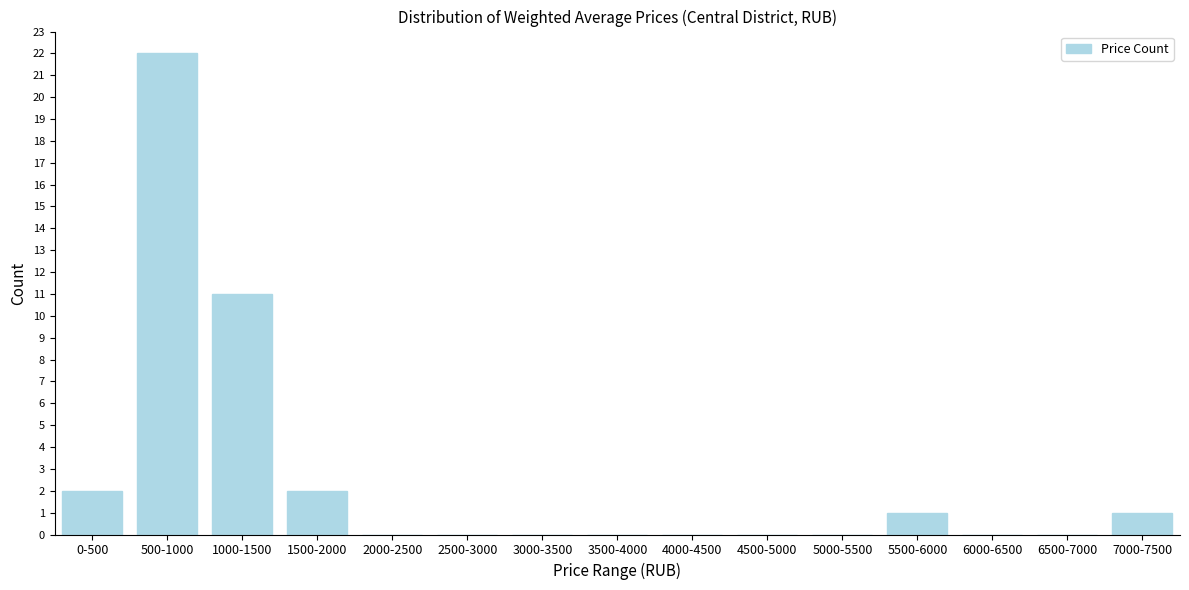

Reading left to right, list all the values displayed in this chart.

0-500=2	500-1000=22	1000-1500=11	1500-2000=2	2000-2500=0	2500-3000=0	3000-3500=0	3500-4000=0	4000-4500=0	4500-5000=0	5000-5500=0	5500-6000=1	6000-6500=0	6500-7000=0	7000-7500=1